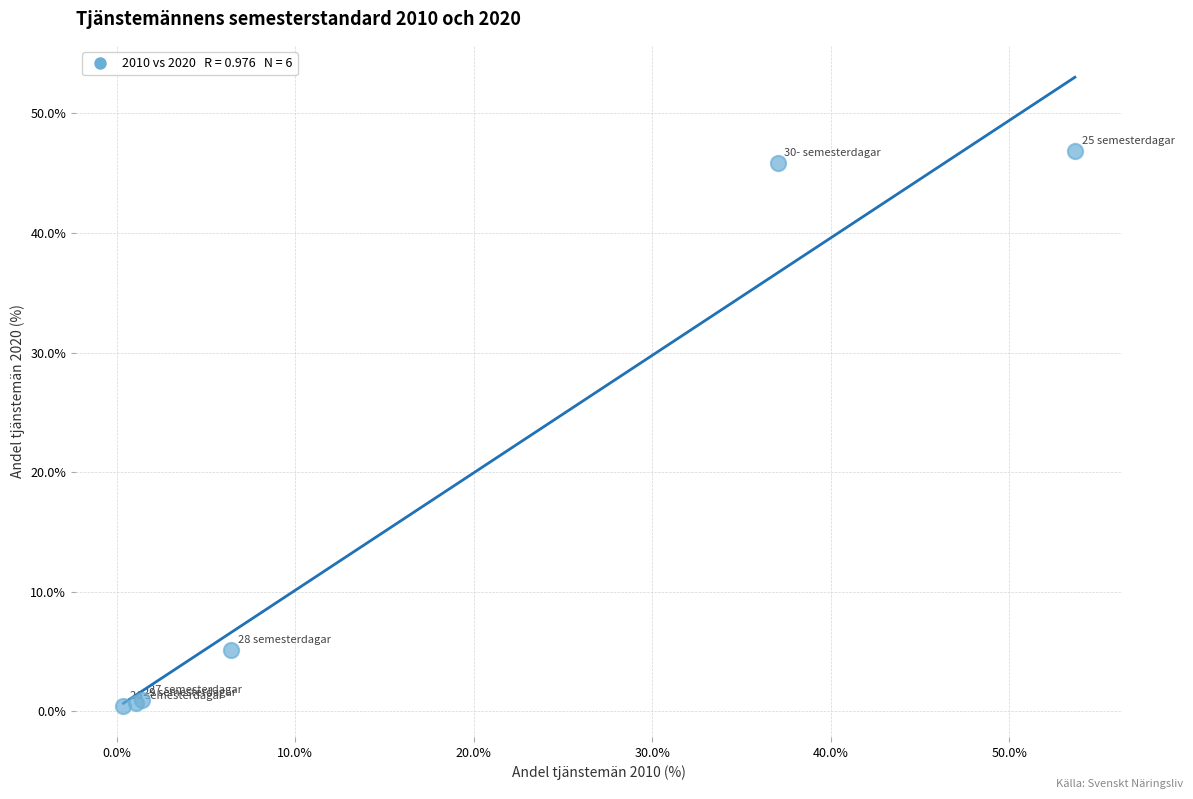

What Y value in the scatter plot is closest to 23?

5.2